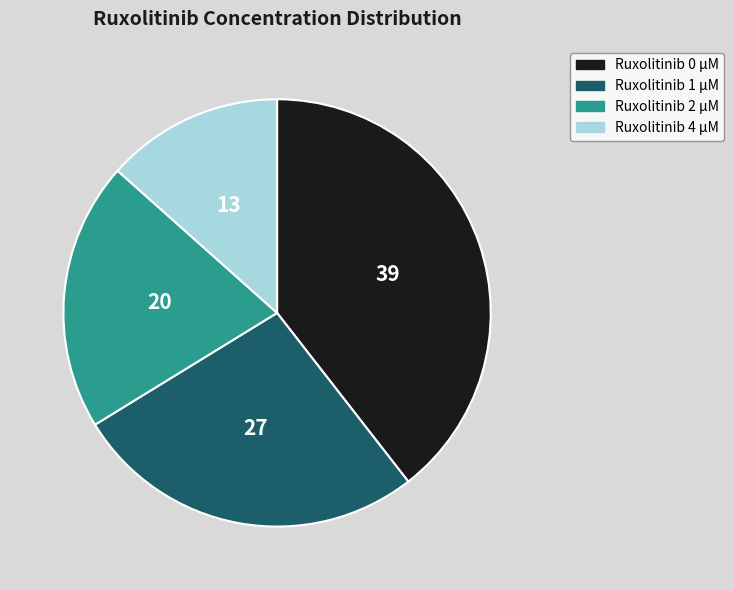

Do Ruxolitinib 4 μM and Ruxolitinib 1 μM together represent more than half of the pie?

No